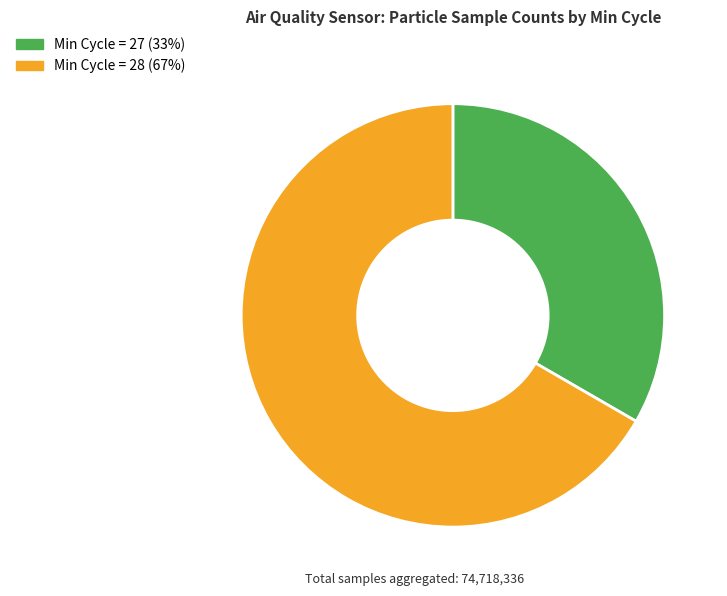

True or false: Min Cycle = 28 (67%) accounts for 67% of the total.

True